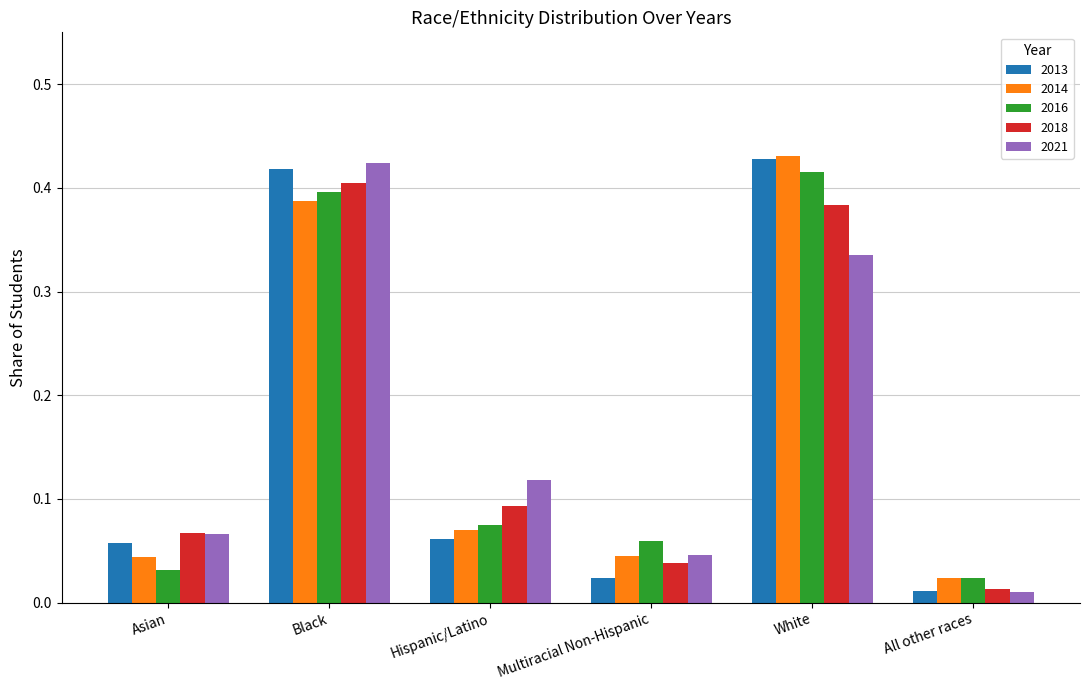

At which category does the chart reach its peak across all series?

White